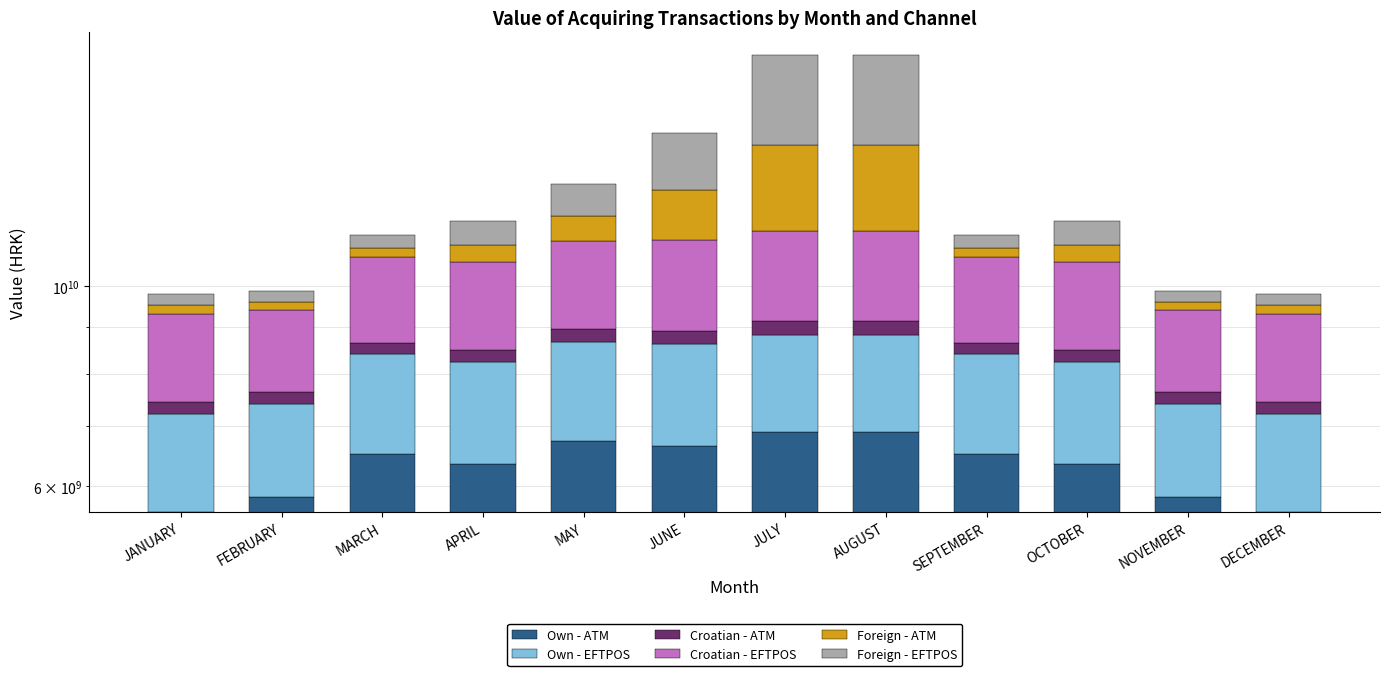

At JANUARY, list the series in order from smallest to largest.

Foreign - ATM, Croatian - ATM, Foreign - EFTPOS, Own - EFTPOS, Croatian - EFTPOS, Own - ATM